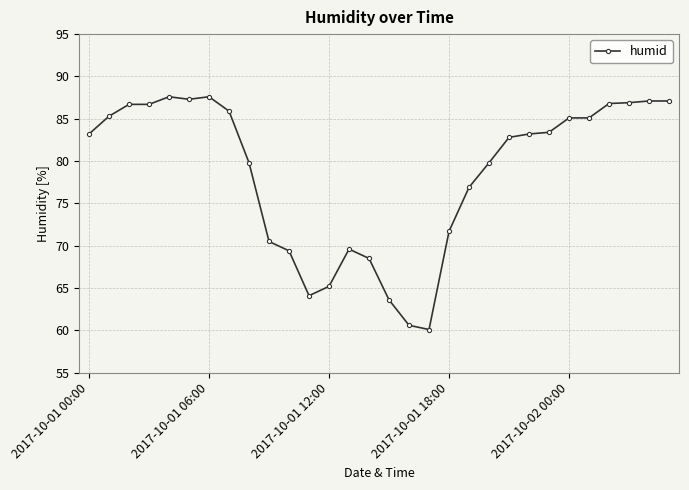

Does the chart have visible grid lines?

Yes